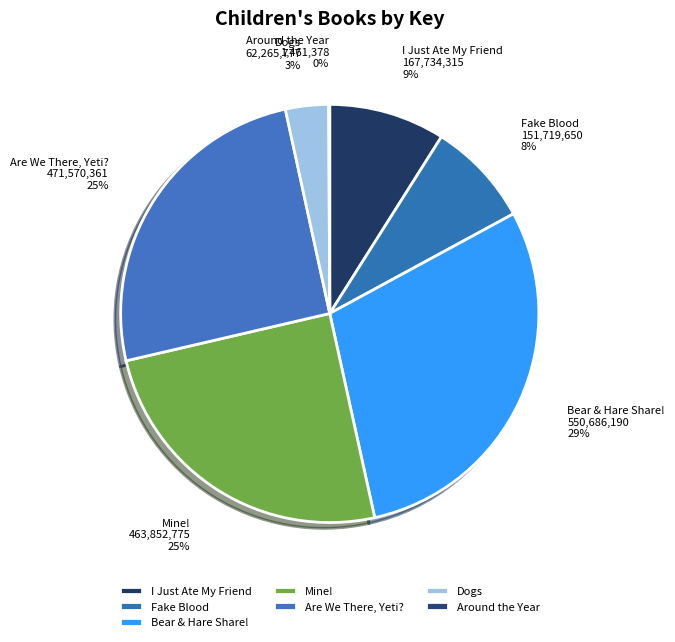

Which slice is the largest?

Bear & Hare Share!